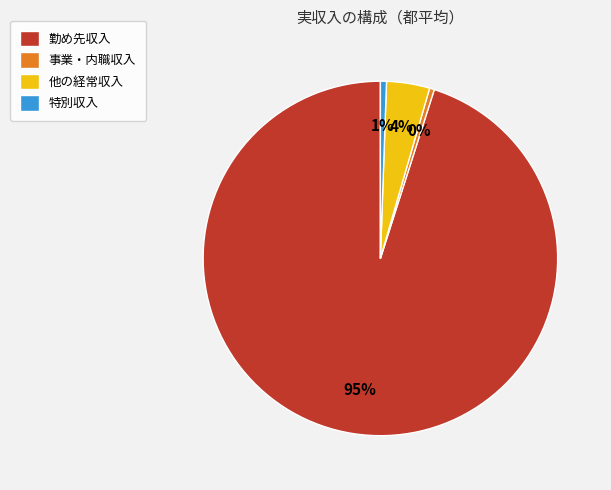

Is there any slice that represents more than half of the pie?

Yes